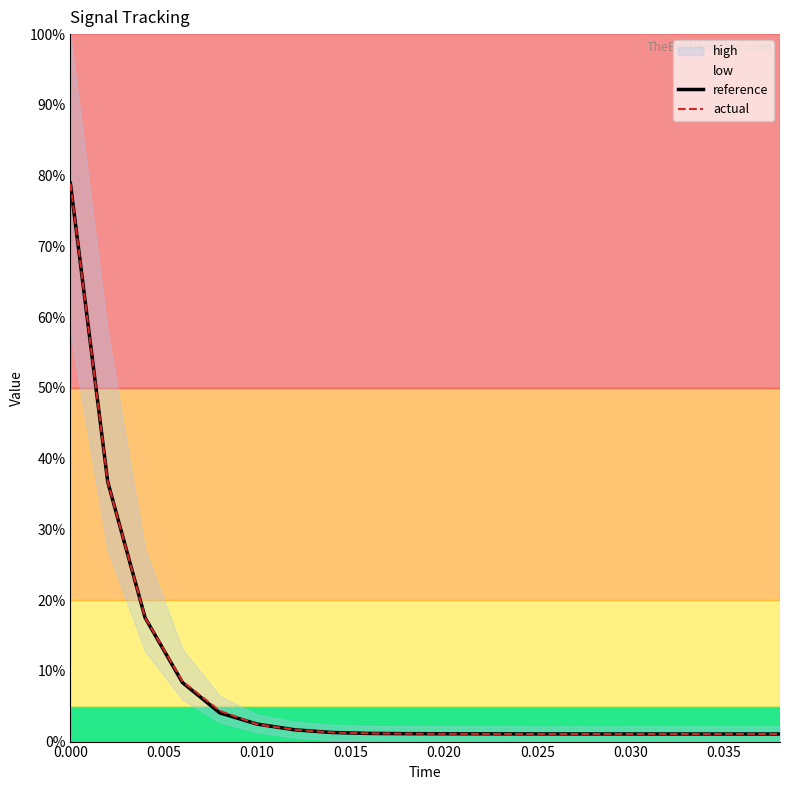

Which series has the largest total across all categories?

actual